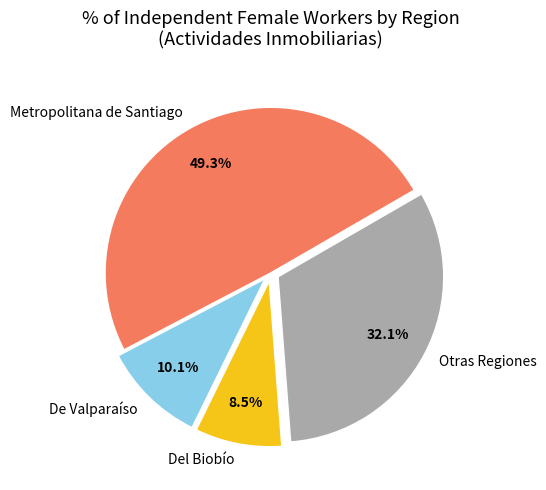

Rank the categories by value from lowest to highest.

Del Biobío, De Valparaíso, Otras Regiones, Metropolitana de Santiago